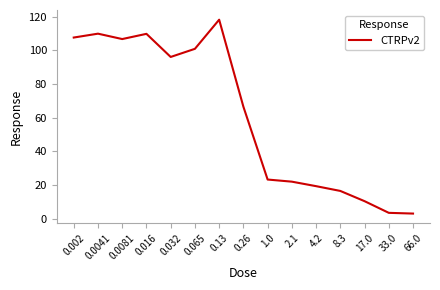

The value at 0.016 is 109.8. True or false?

True